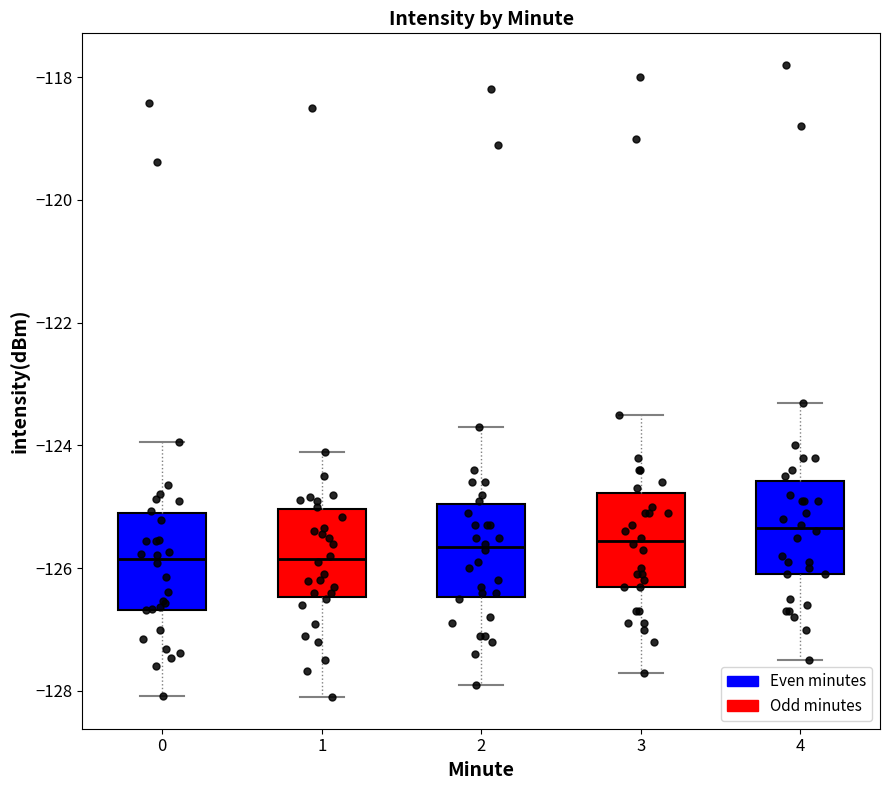

Where does the upper whisker of the box at x = 1 end on the y-axis? The values are not printed on the chart, so give them approximately, as read against the axis.

-124.0